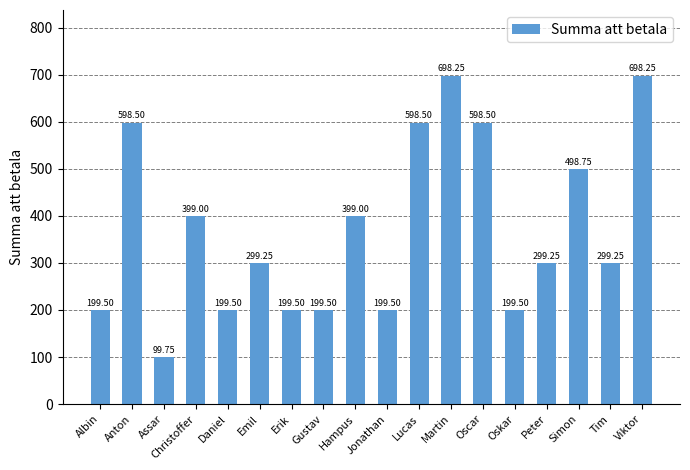

What position from the right is Erik?

12